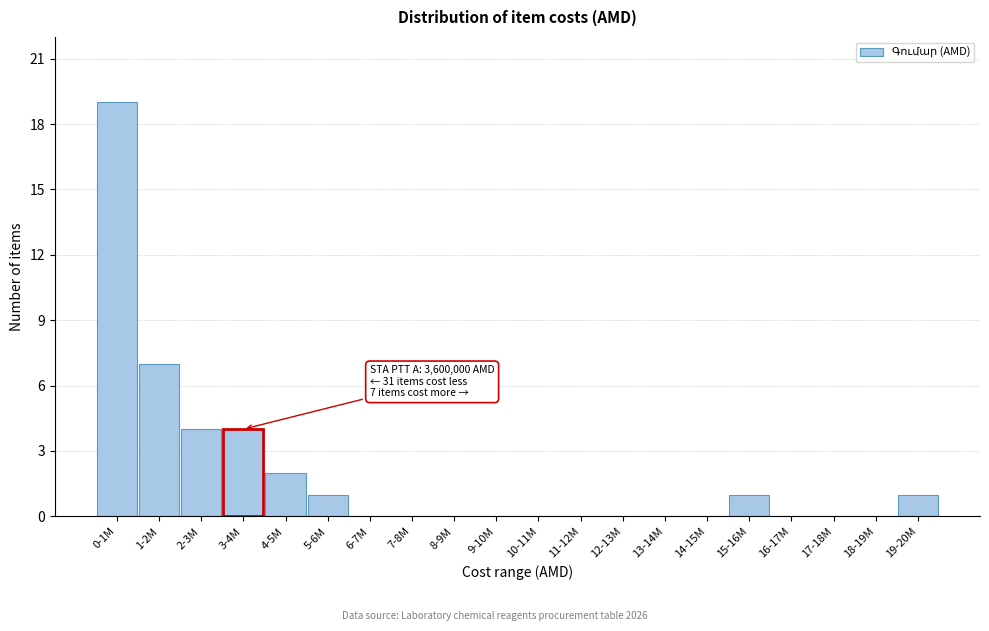

Reading left to right, what are all the values shown in this chart?

0-1M=19	1-2M=7	2-3M=4	3-4M=4	4-5M=2	5-6M=1	6-7M=0	7-8M=0	8-9M=0	9-10M=0	10-11M=0	11-12M=0	12-13M=0	13-14M=0	14-15M=0	15-16M=1	16-17M=0	17-18M=0	18-19M=0	19-20M=1